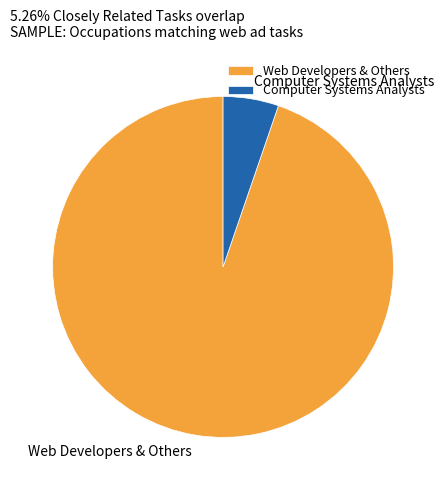

What is the majority slice?

Web Developers & Others